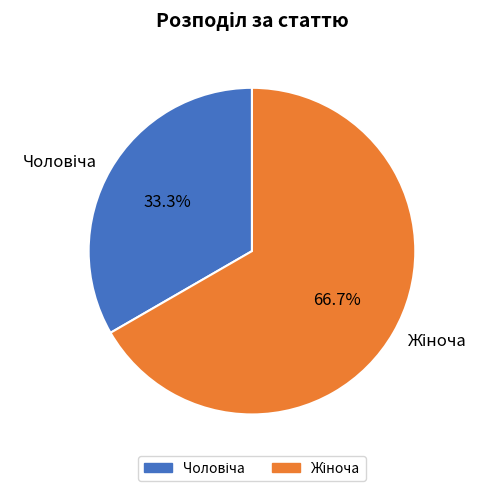

Is there a majority slice in this chart?

Yes